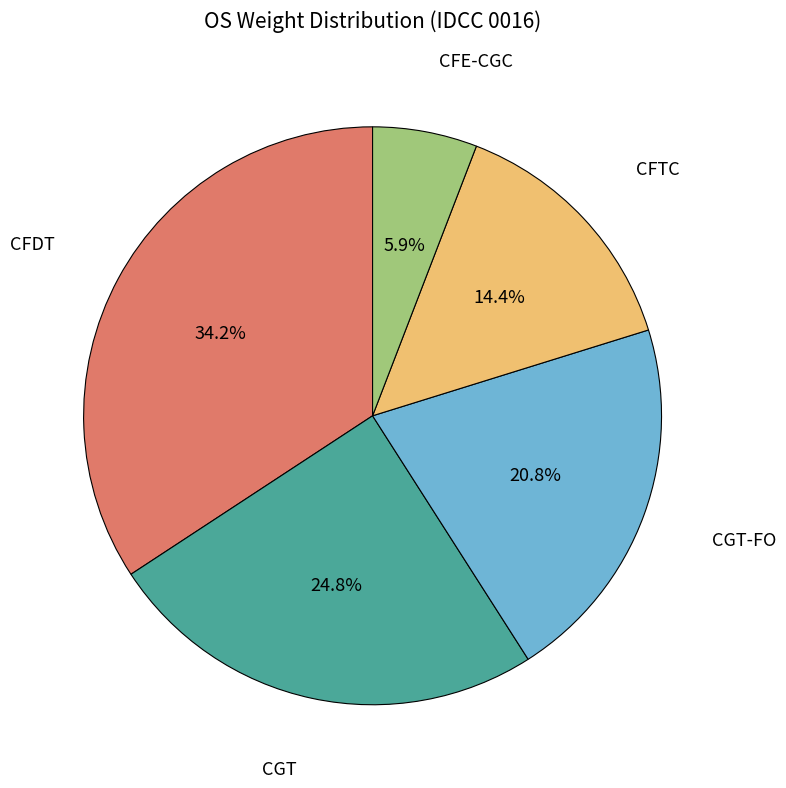

Is CFE-CGC the majority of the pie?

No